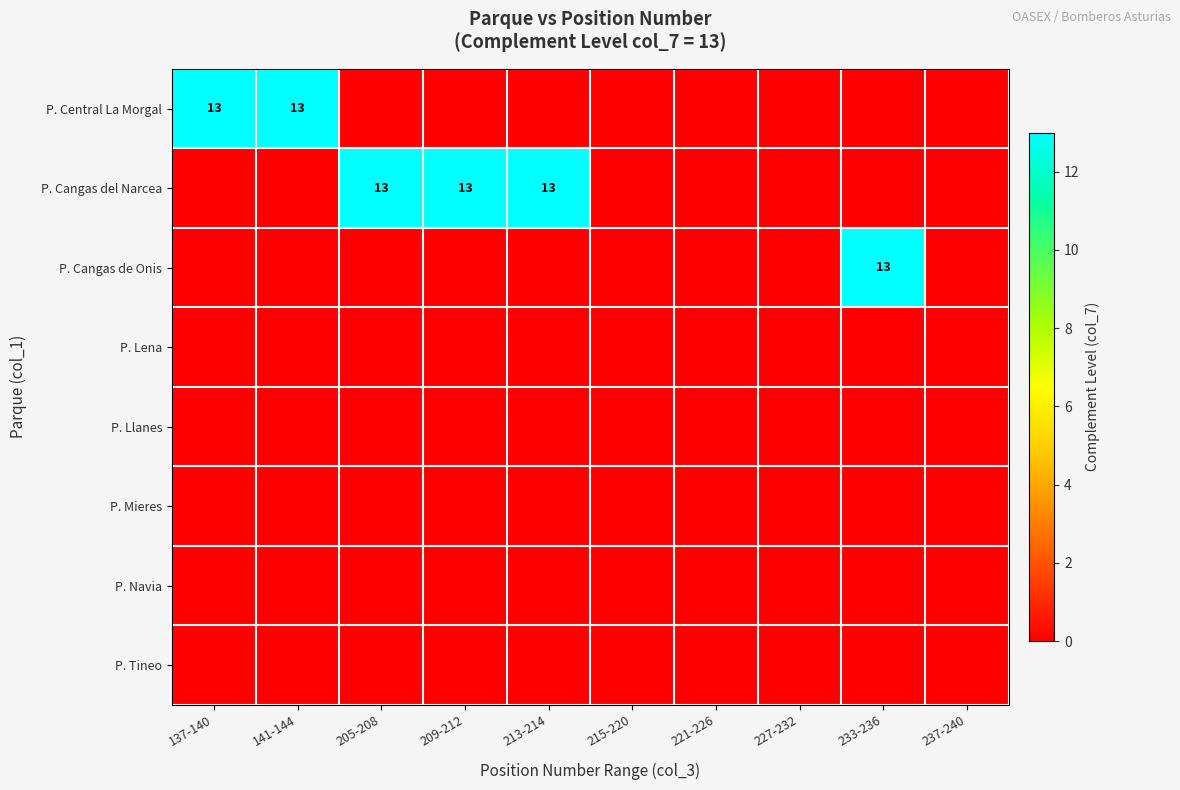

The value of P. Cangas del Narcea at 209-212 is 13. True or false?

True